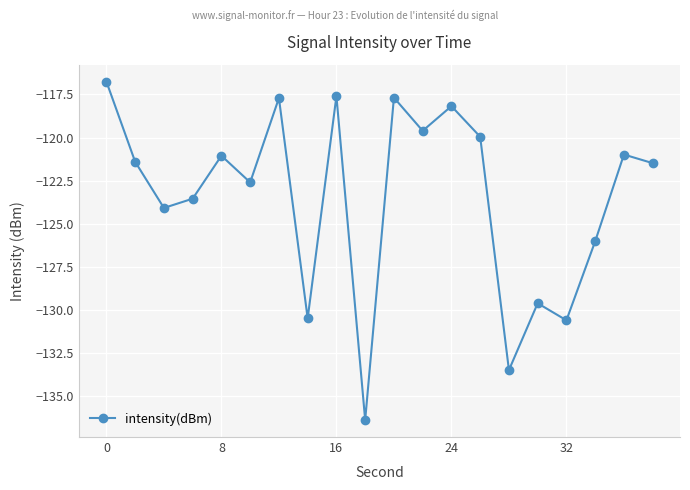

Is this an area chart (filled region under the line)?

No